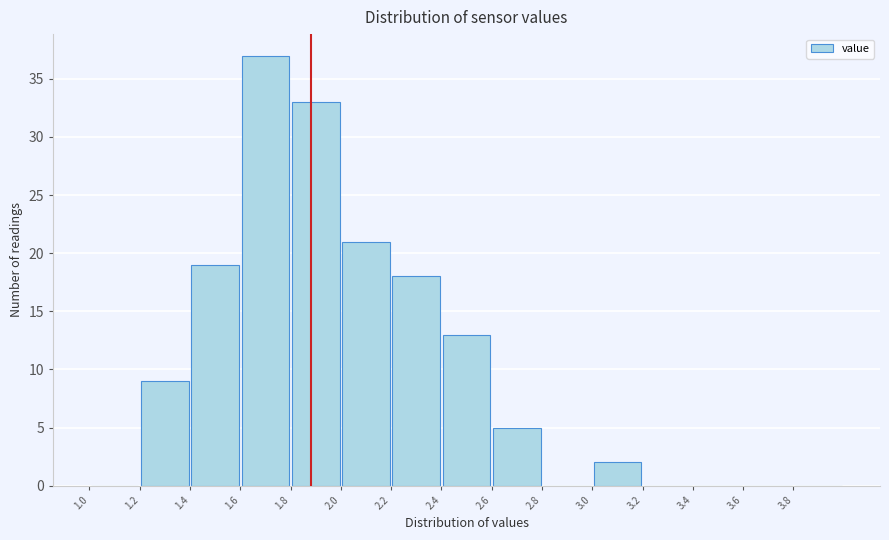

How tall is the bar that spans 2.2 to 2.4 on the x-axis? The values are not printed on the chart, so give them approximately, as read against the axis.

18